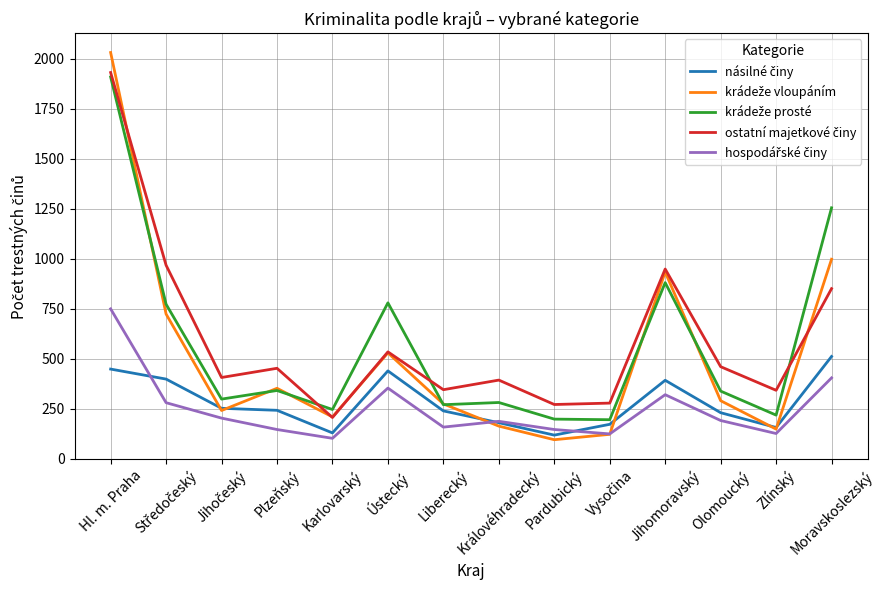

What is the maximum value shown in the chart?

2031